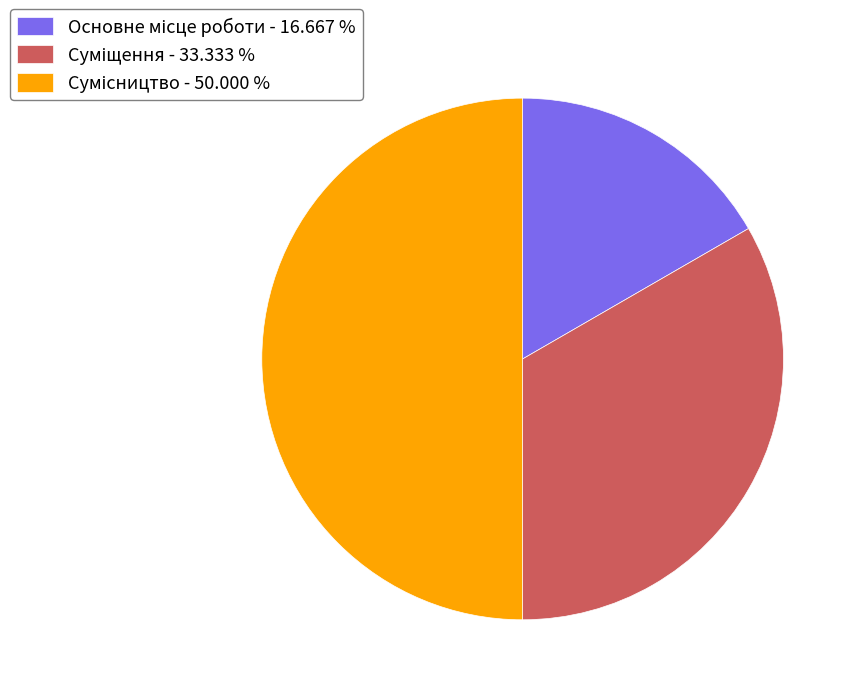

Do Суміщення and Сумісництво together represent more than half of the pie?

Yes